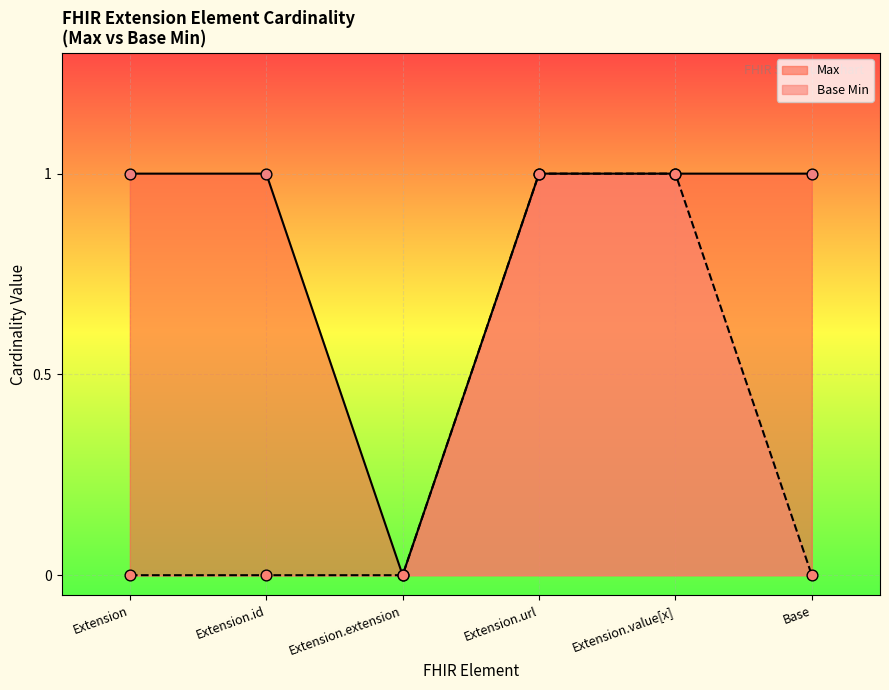

At how many categories does at least one series exceed 0?

5